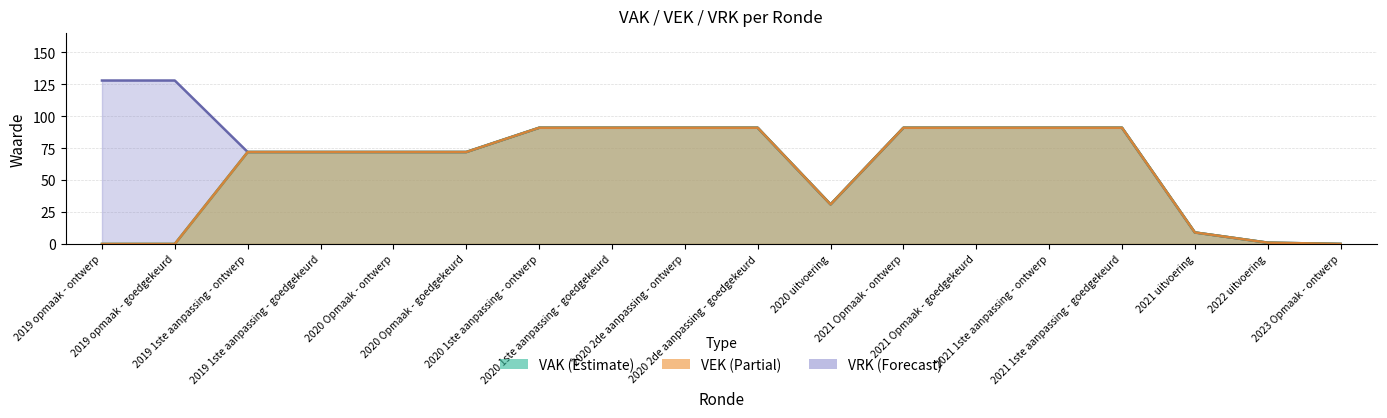

At how many categories does at least one series exceed 9?

15